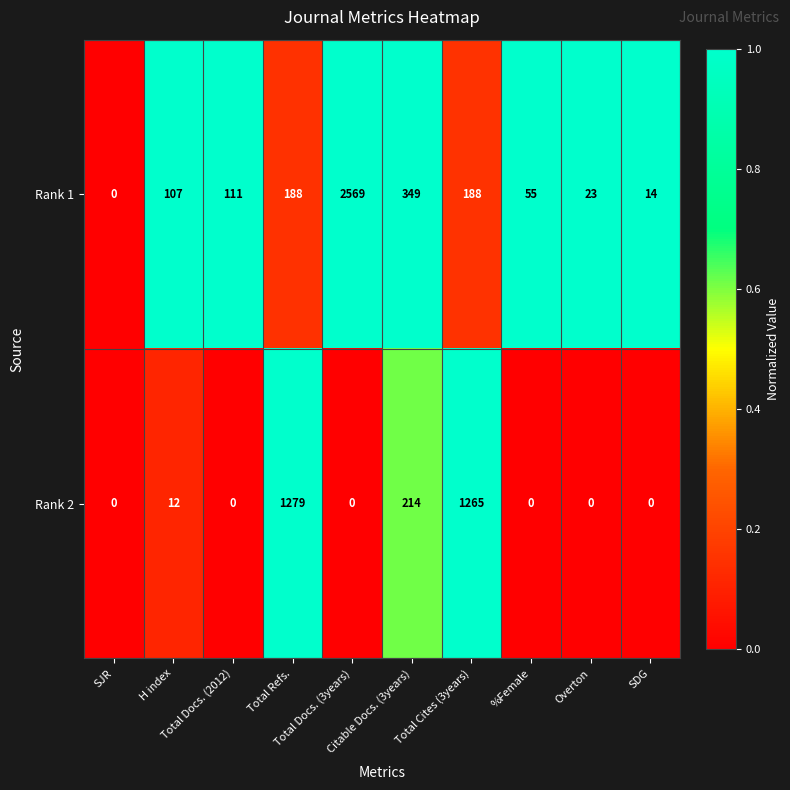

Rank the series by their maximum value, from lowest to highest.

Rank 2, Rank 1